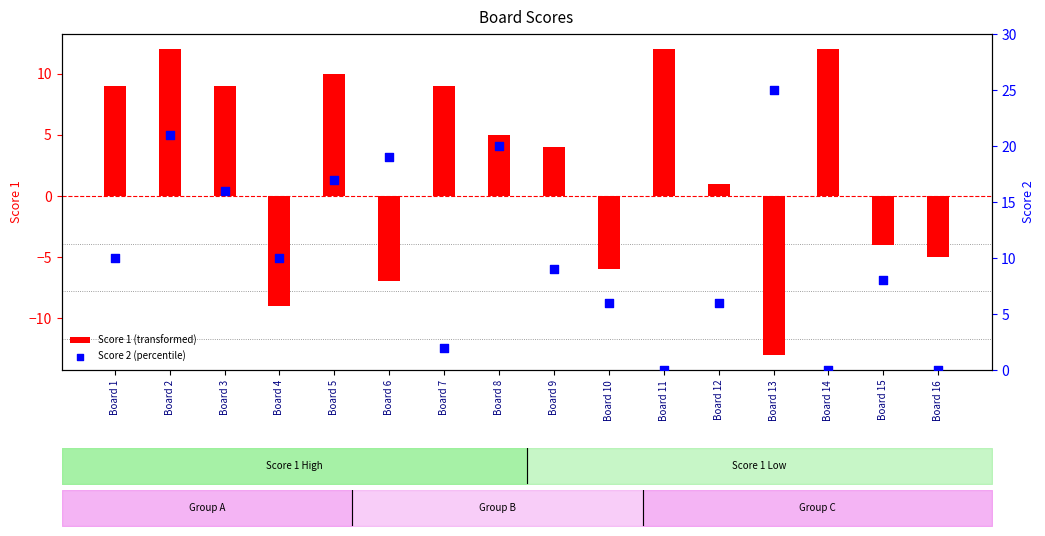

Is the value of Score 2 (percentile) at Board 1 greater than the value of Score 1 (transformed) at Board 1?

Yes